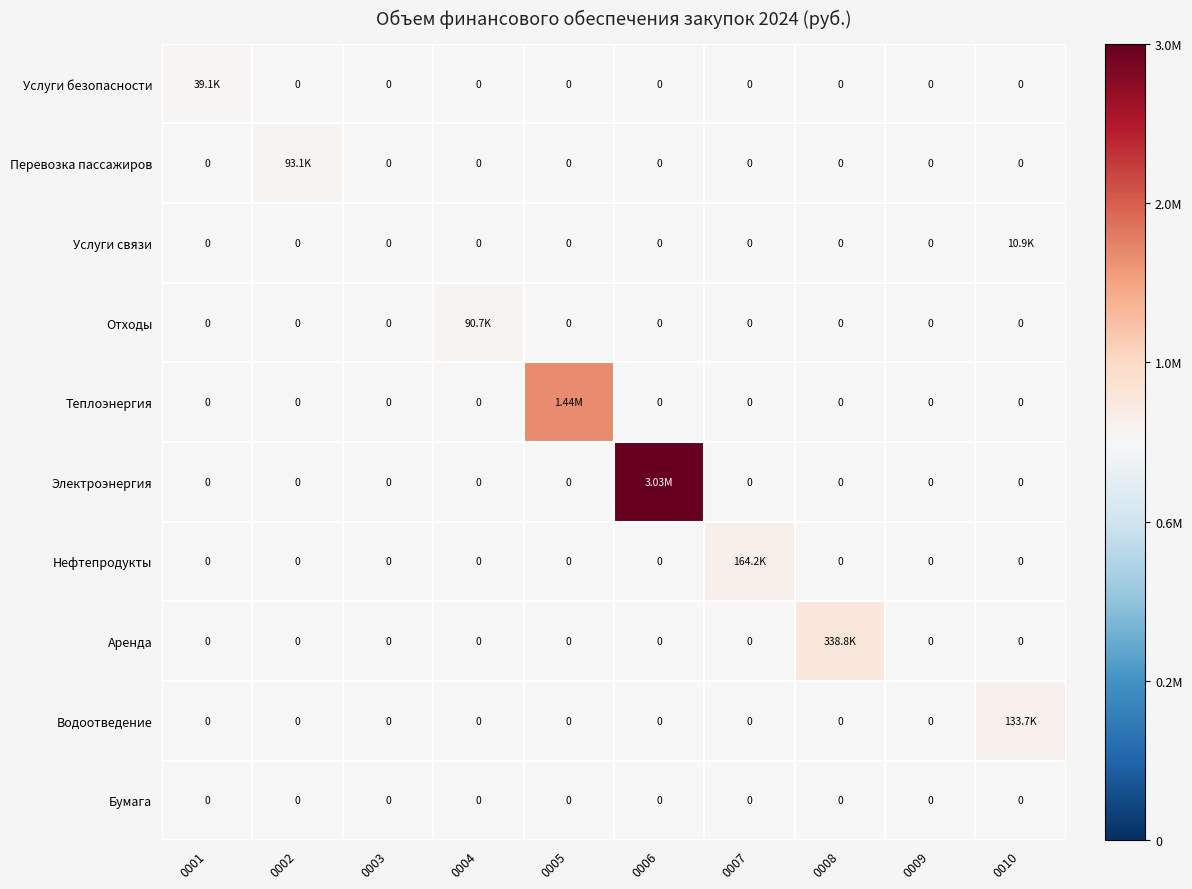

Rank the series by their maximum value, from highest to lowest.

Электроэнергия, Теплоэнергия, Аренда, Нефтепродукты, Водоотведение, Перевозка пассажиров, Отходы, Услуги безопасности, Услуги связи, Бумага